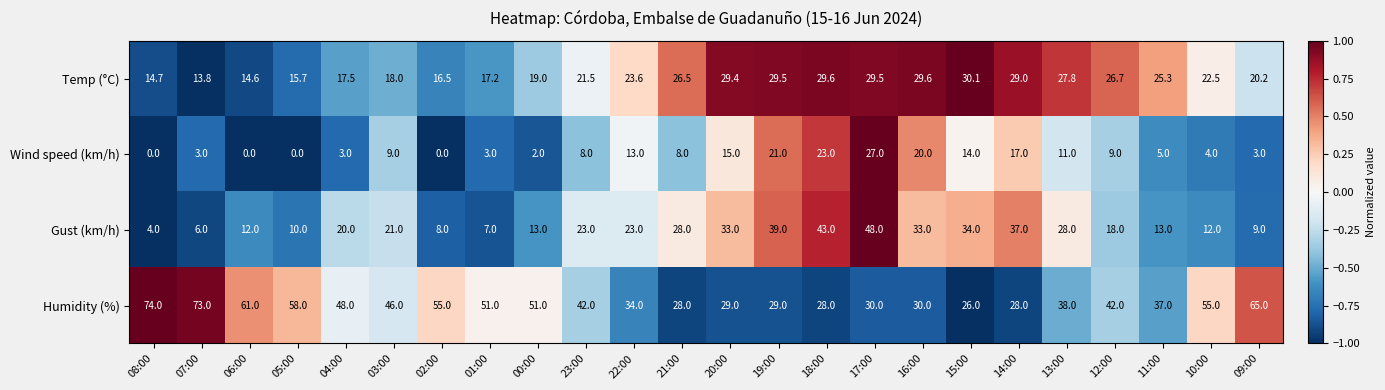

Between 16:00 and 12:00, which series saw the biggest shift?

Gust (km/h)